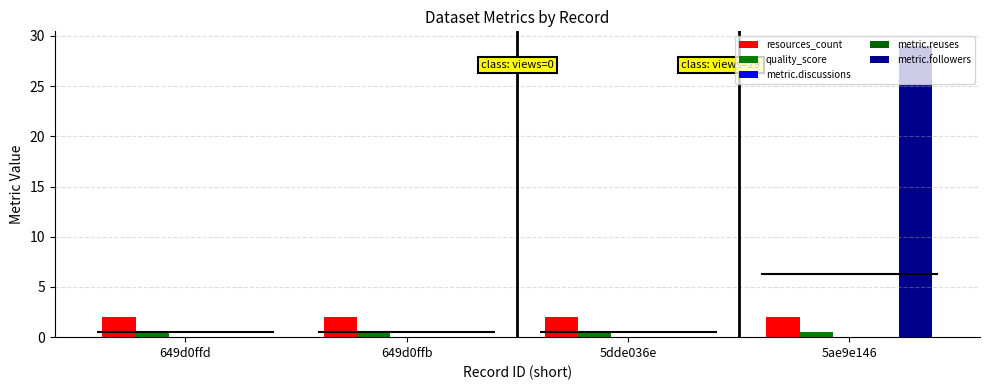

How many groups of bars are there?

4